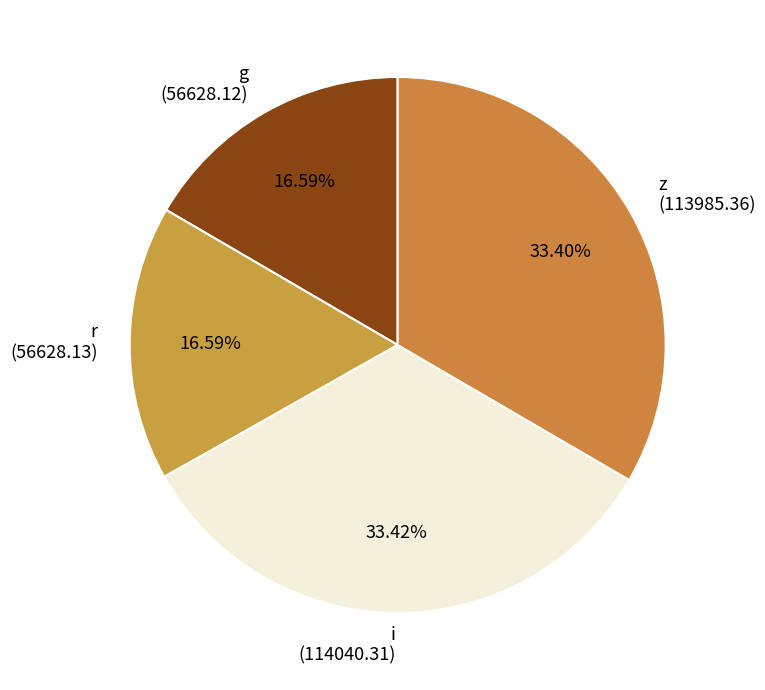

Does any single category account for the majority?

No